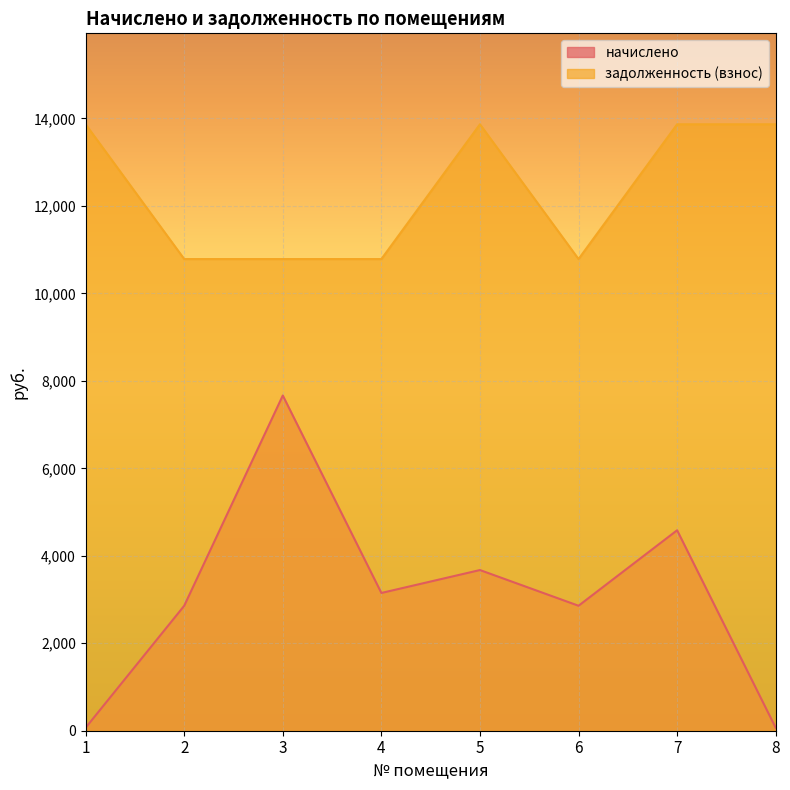

Reading left to right, extract all data points from this chart.

начислено: 68.4	2857.7	7665.4	3150.0	3674.2	2857.7	4583.8	68.4
задолженность (взнос): 13867.2	10785.6	10785.6	10785.6	13867.2	10785.6	13867.2	13867.2